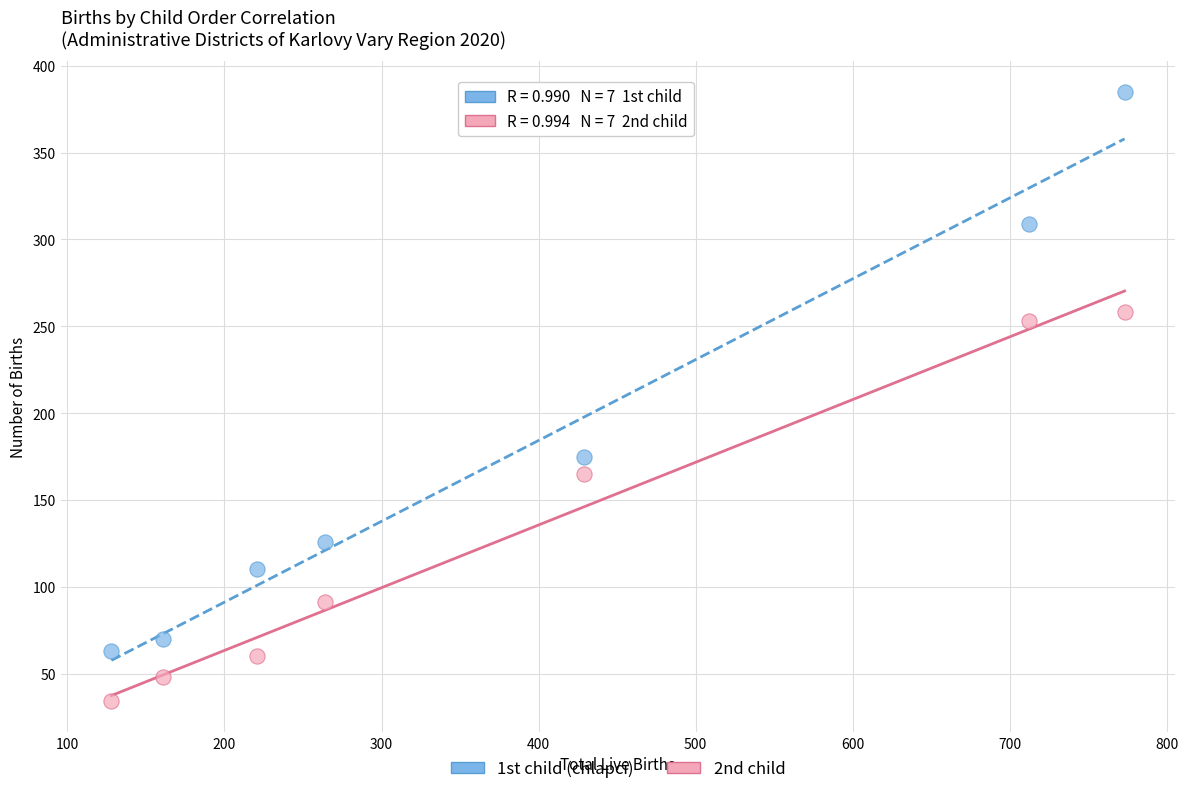

What is the X range (max minus min) for the scatter plot?

645